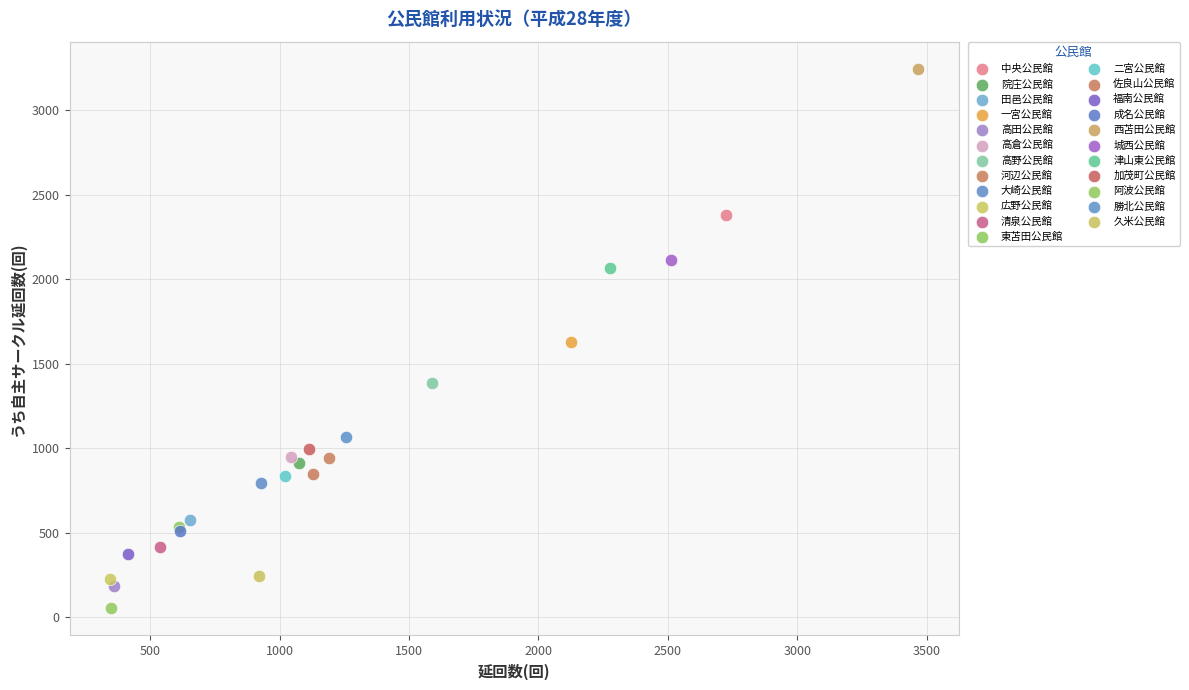

Which series contains the highest Y value?

西苫田公民館